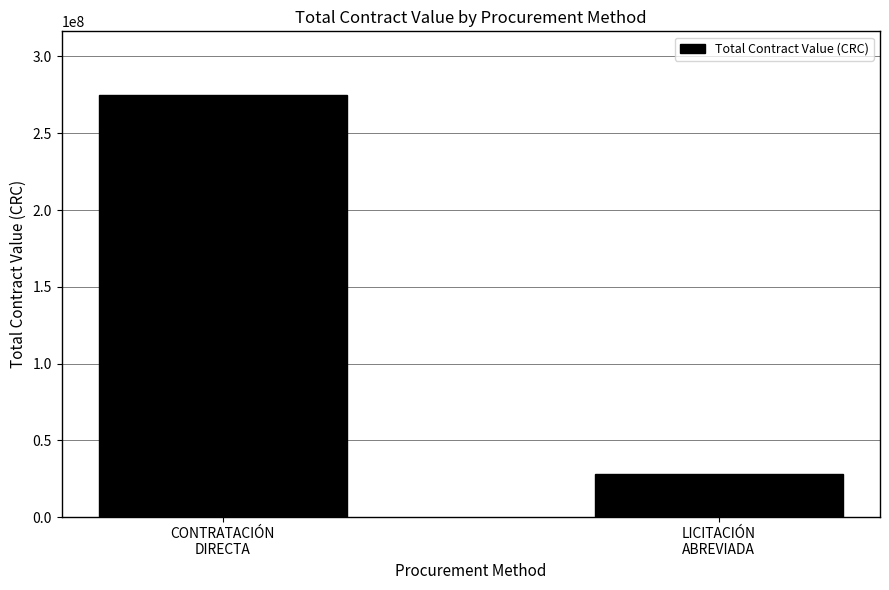

Reading left to right, list all the values displayed in this chart.

275069601	28000000